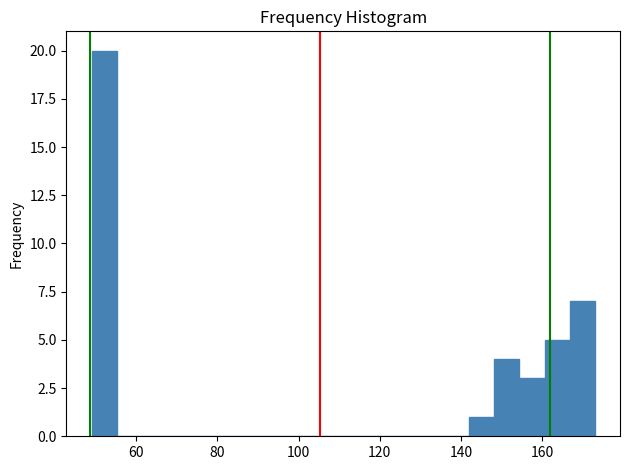

Around what value on the x-axis is the tallest bar? Give the approximate position of its centre, as read against the axis.

52